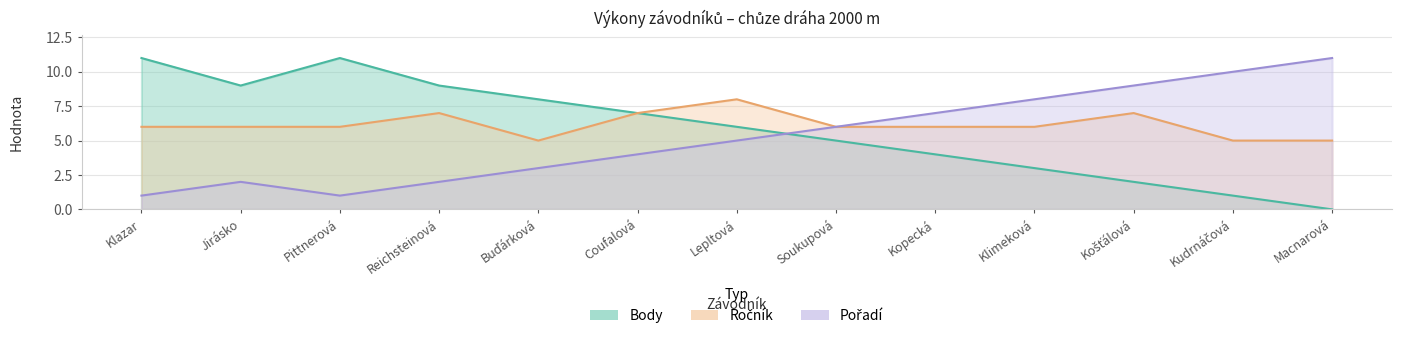

Which series has the largest total across all categories?

Ročník